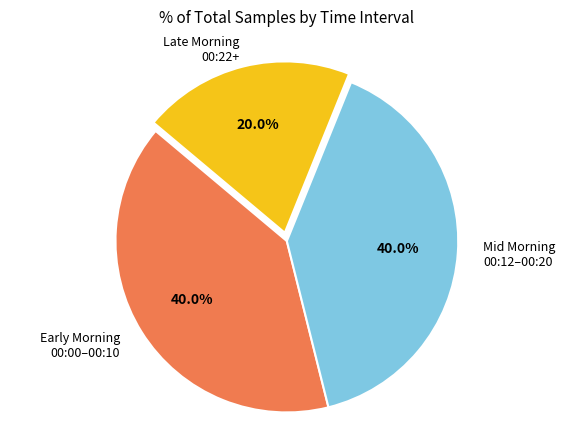

Which has a higher value, Early Morning 00:00–00:10 or Late Morning 00:22+?

Early Morning 00:00–00:10